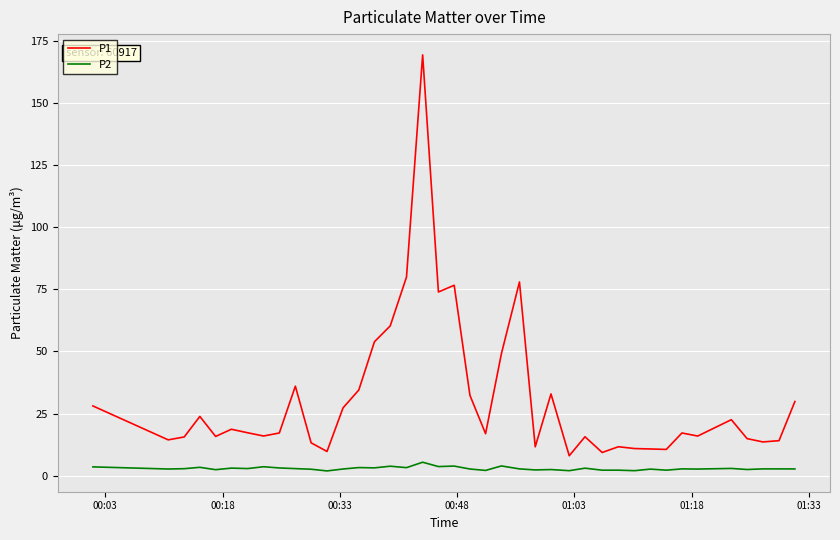

What is the difference between the maximum and minimum values in the P1 series?

161.3